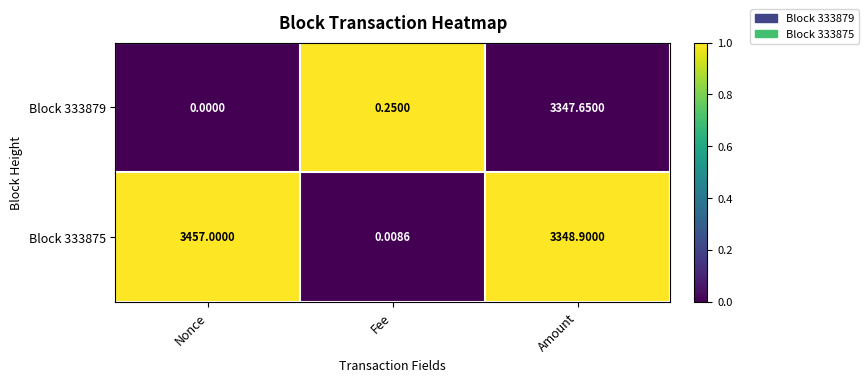

List the labels in order of Block 333875 value, smallest first.

Fee, Amount, Nonce